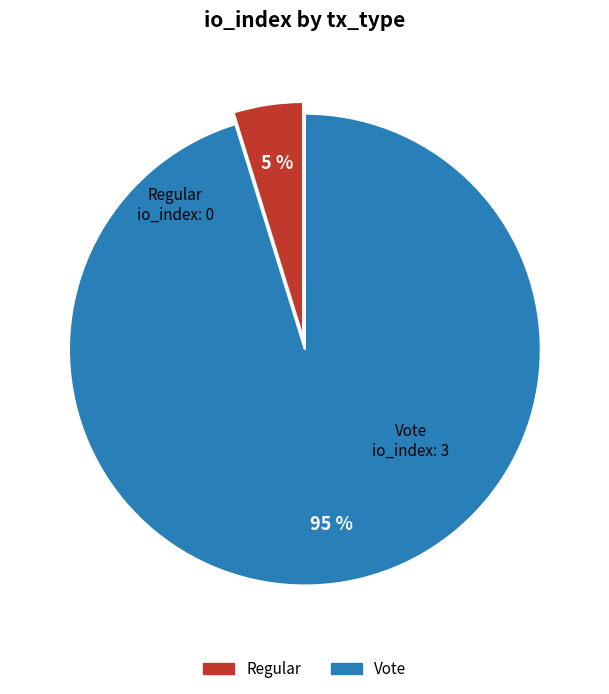

Which has a higher value, Regular or Vote?

Vote